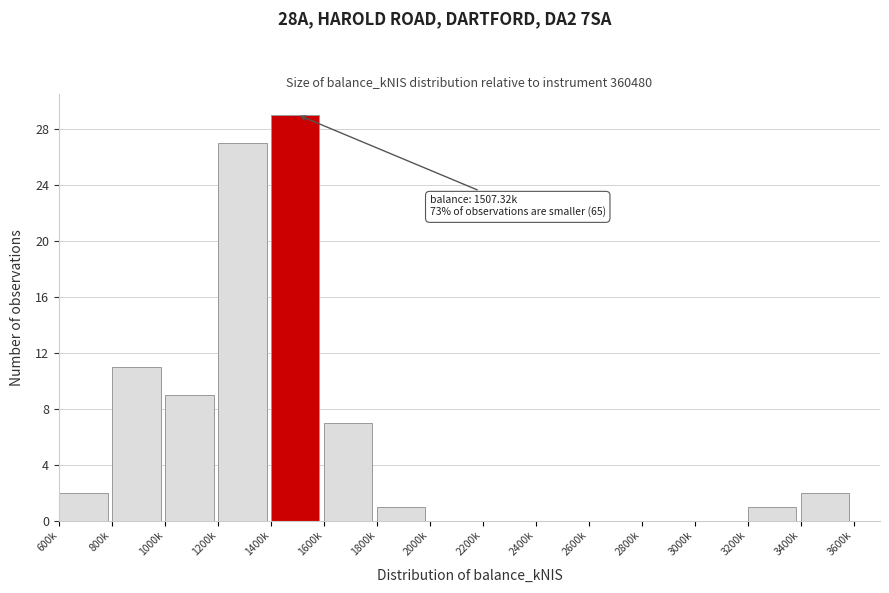

Reading right to left, extract all data points from this chart.

3600k=0	3400k=2	3200k=1	3000k=0	2800k=0	2600k=0	2400k=0	2200k=0	2000k=0	1800k=1	1600k=7	1400k=29	1200k=27	1000k=9	800k=11	600k=2